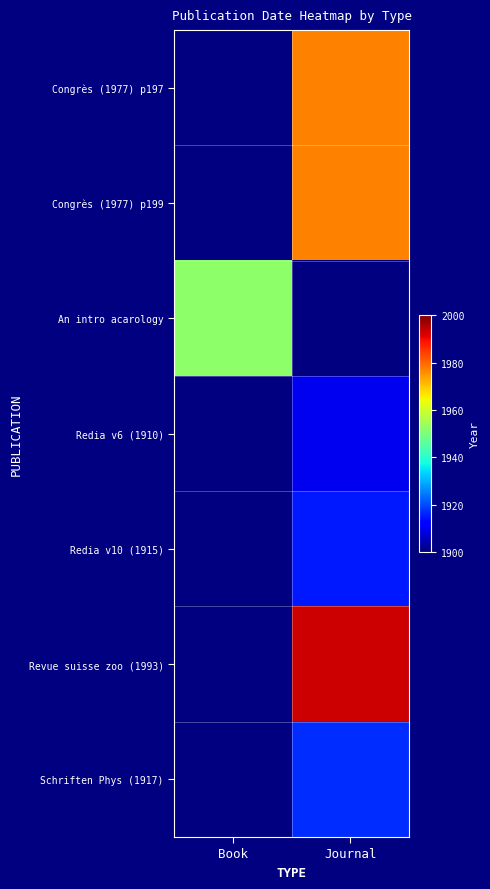

What is the lowest value of the An intro acarology series?

1952.0